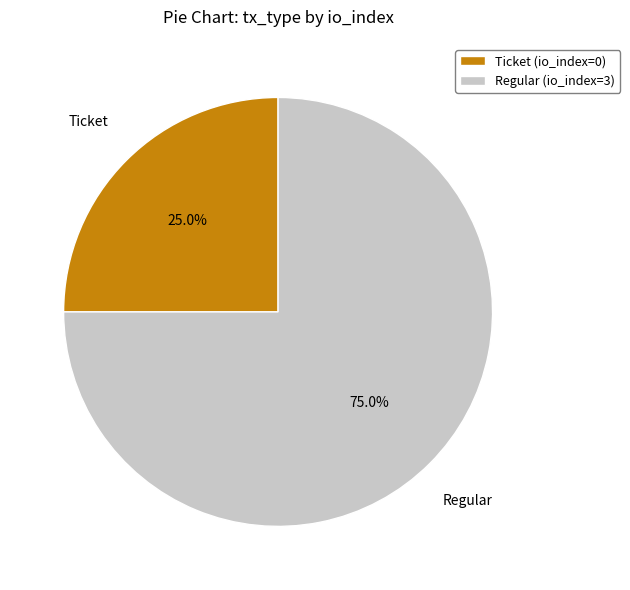

Is there any slice that represents more than half of the pie?

Yes